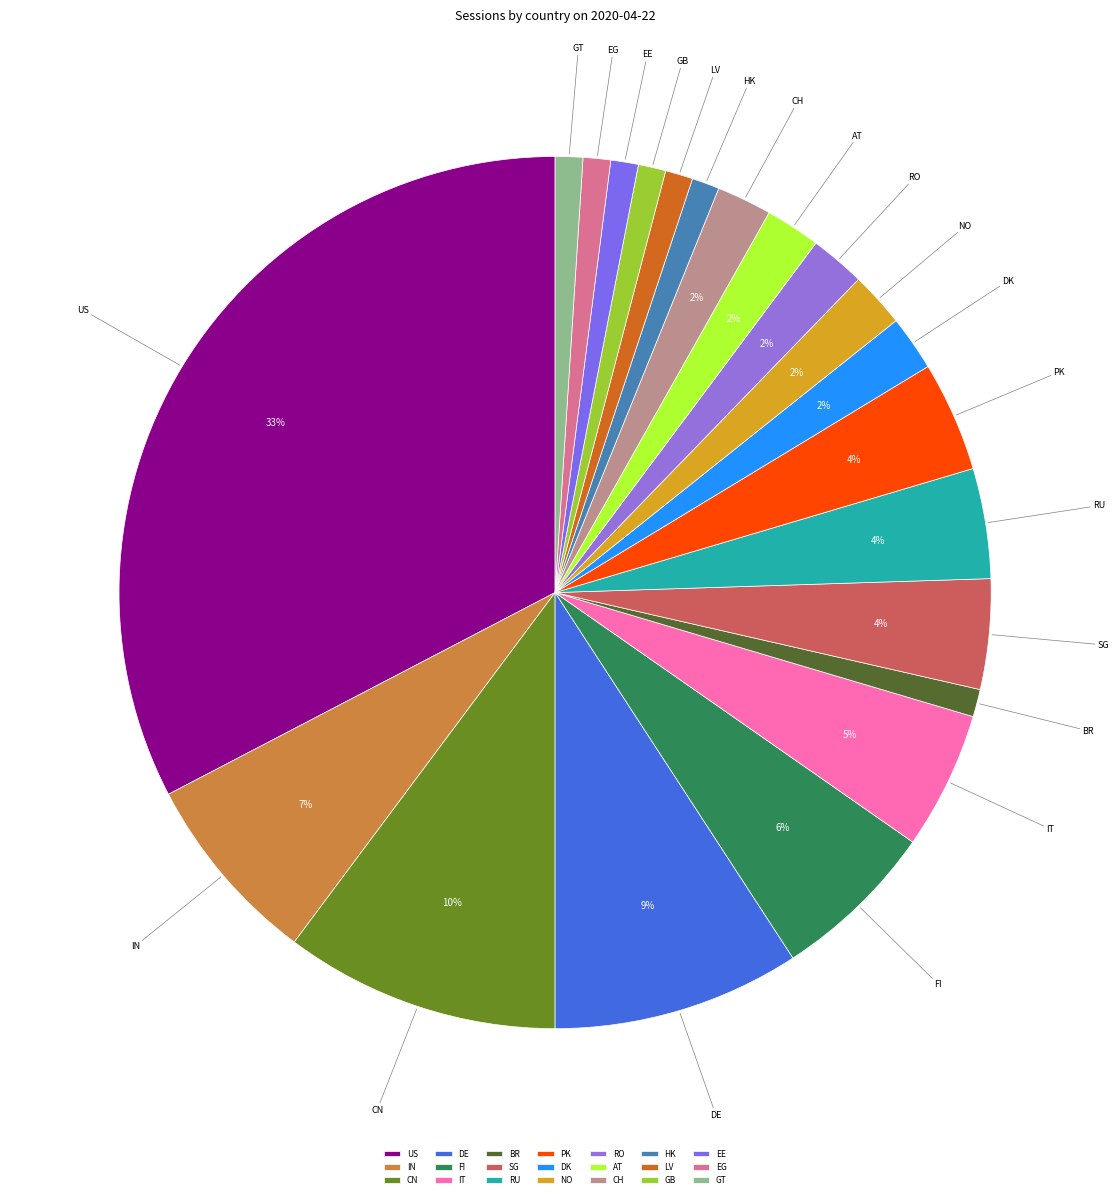

True or false: HK accounts for 11% of the total.

False